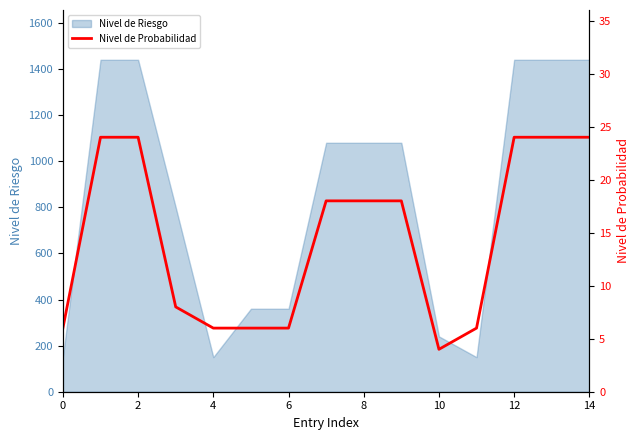

How many data points does each series have?

15